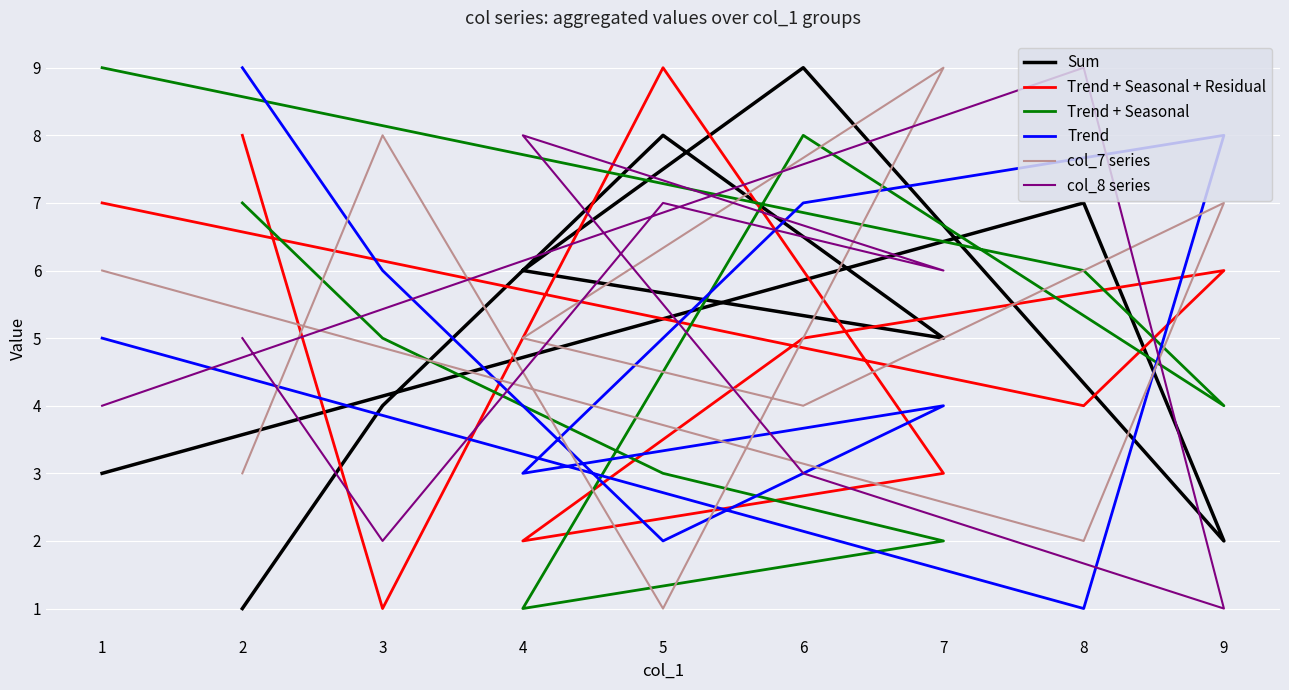

At how many categories does at least one series exceed 7?

9